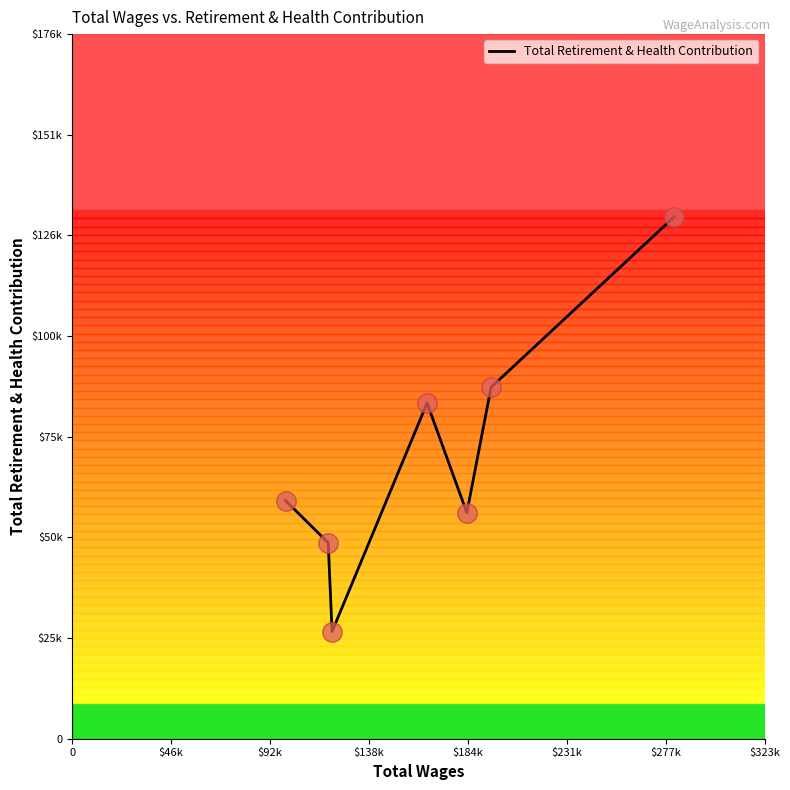

Does the chart display data point markers on the line(s)?

No